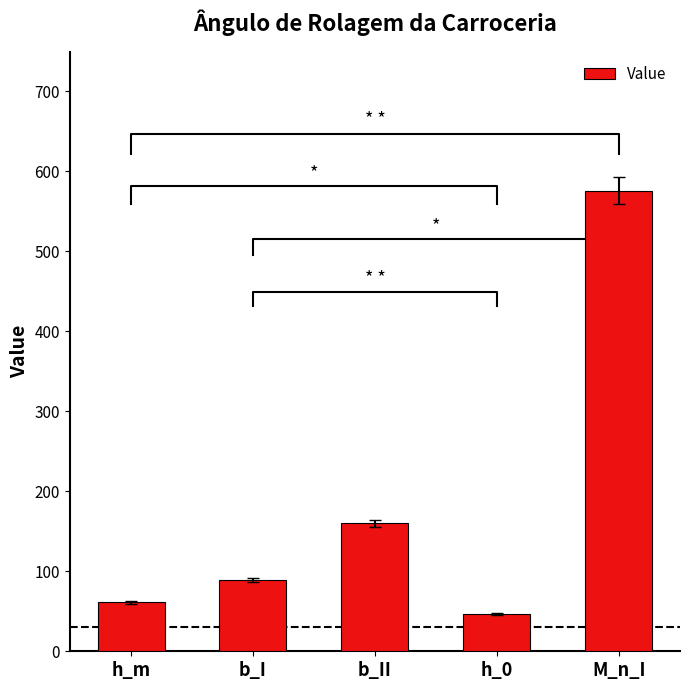

How many distinct data groups are displayed?

1